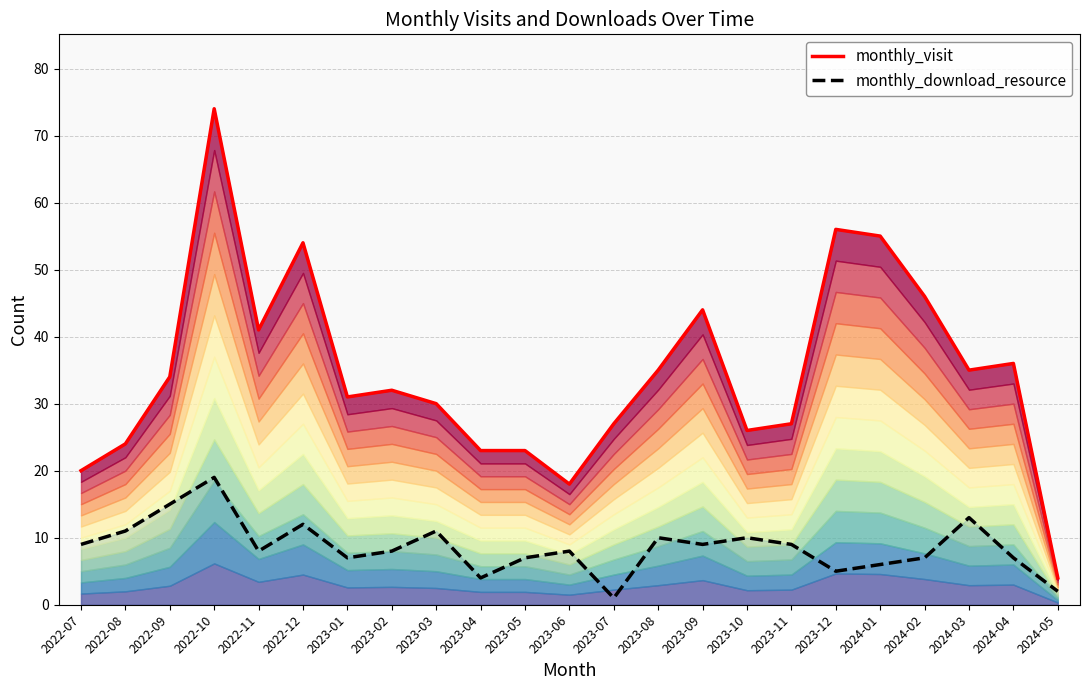

What are all the series names shown in the legend?

monthly_visit, monthly_download_resource